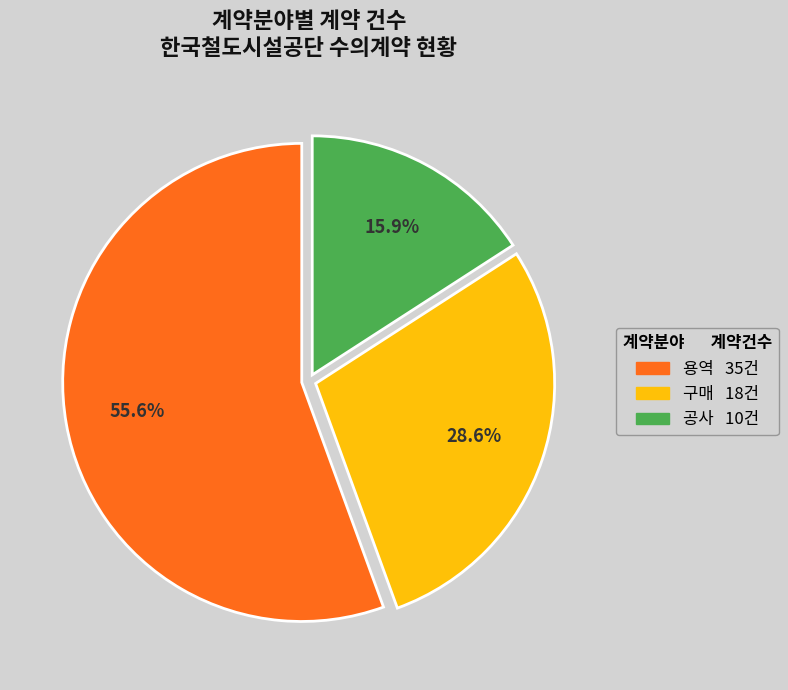

Between 구매 and 용역, which is larger?

용역